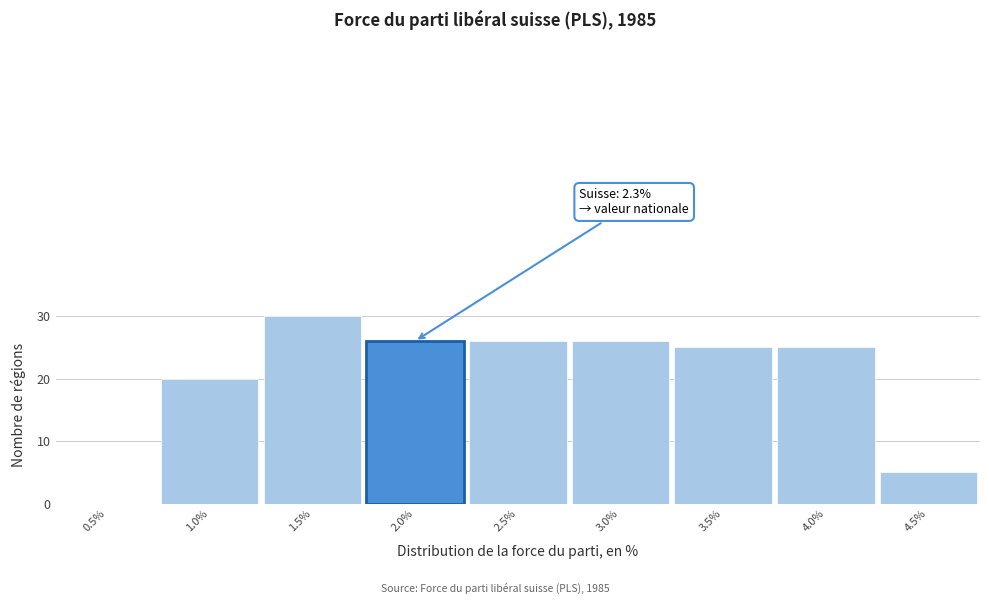

Reading left to right, list all the values displayed in this chart.

0.5%=0	1.0%=20	1.5%=30	2.0%=26	2.5%=26	3.0%=26	3.5%=25	4.0%=25	4.5%=5